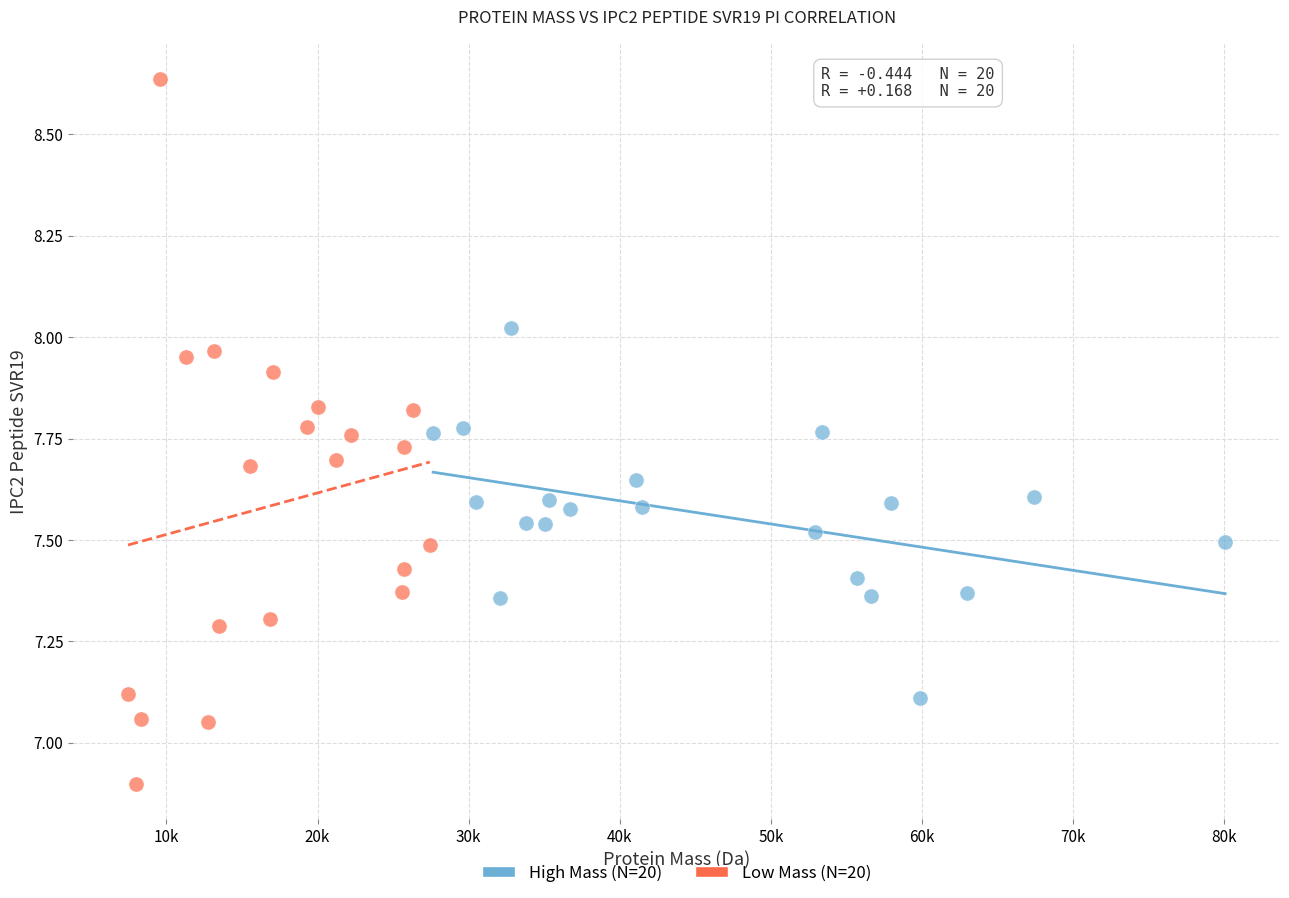

Which series reaches the maximum Y coordinate?

Low Mass (N=20)